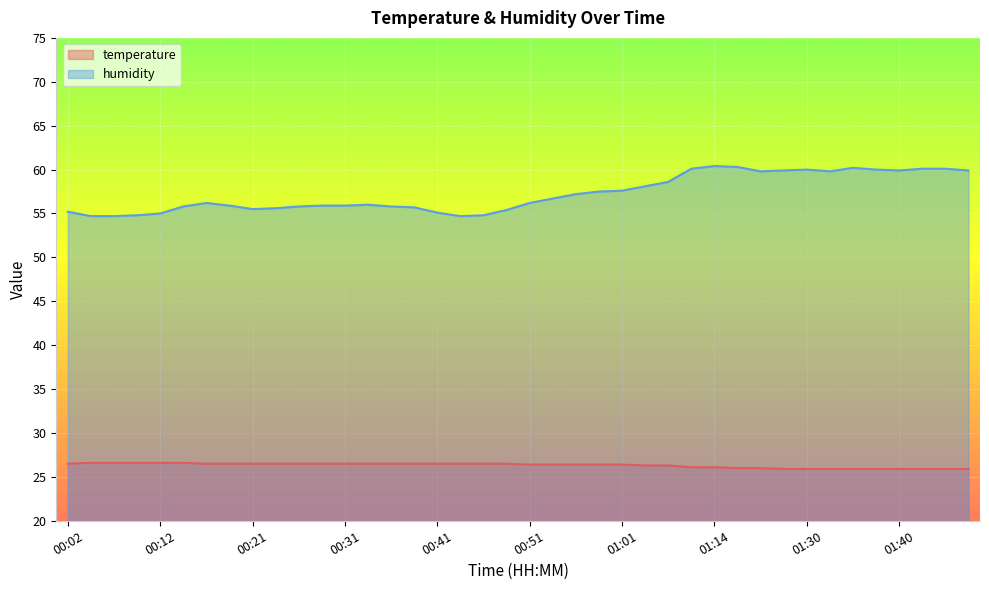

True or false: temperature and humidity cross at least once.

False